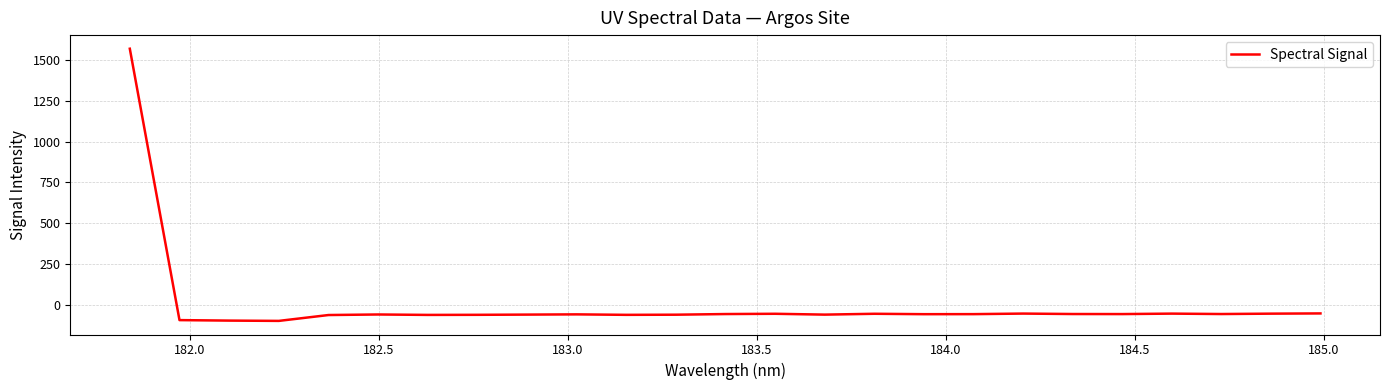

How many lines are shown in the chart?

1